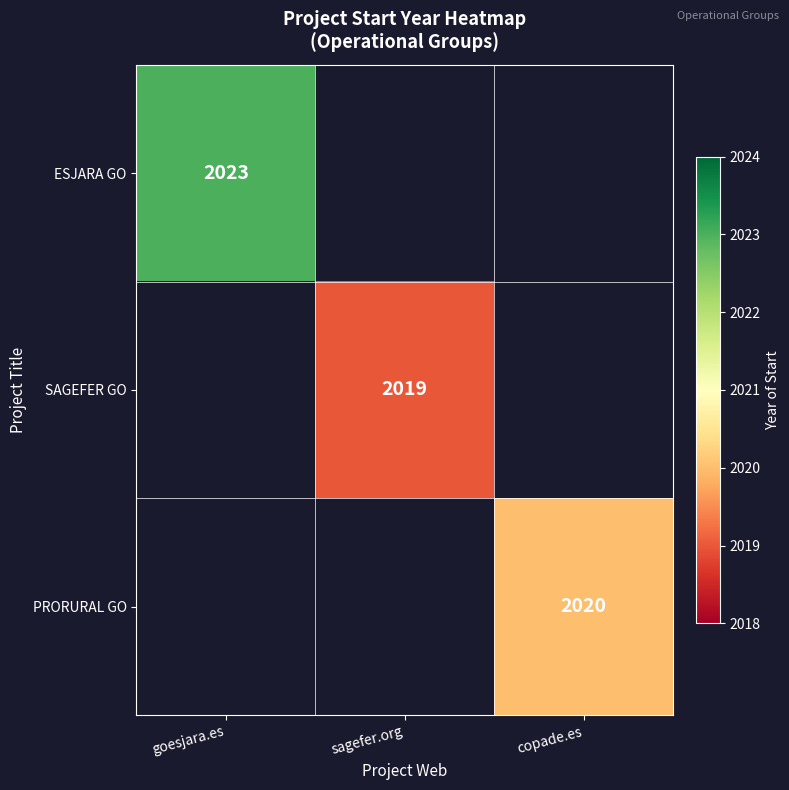

True or false: PRORURAL GO has a value of 2020 at copade.es.

True